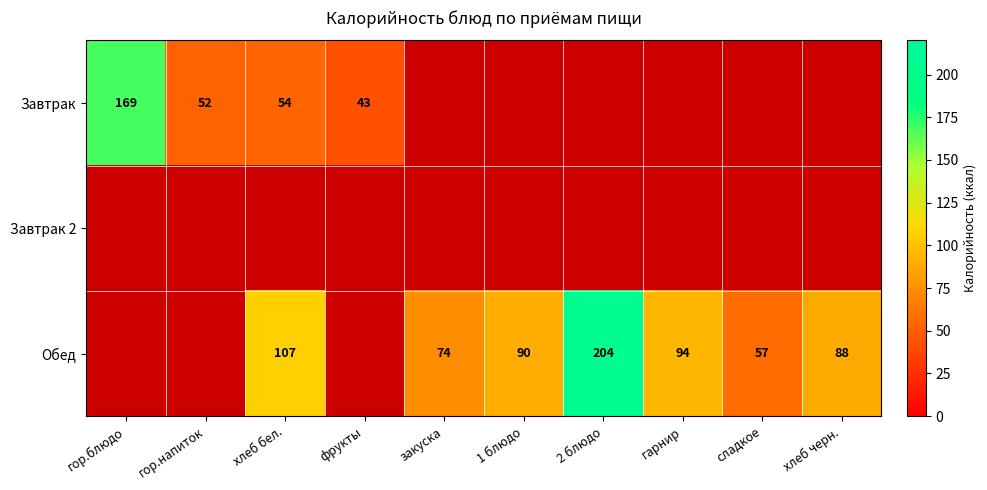

At how many categories does at least one series exceed 55?

8